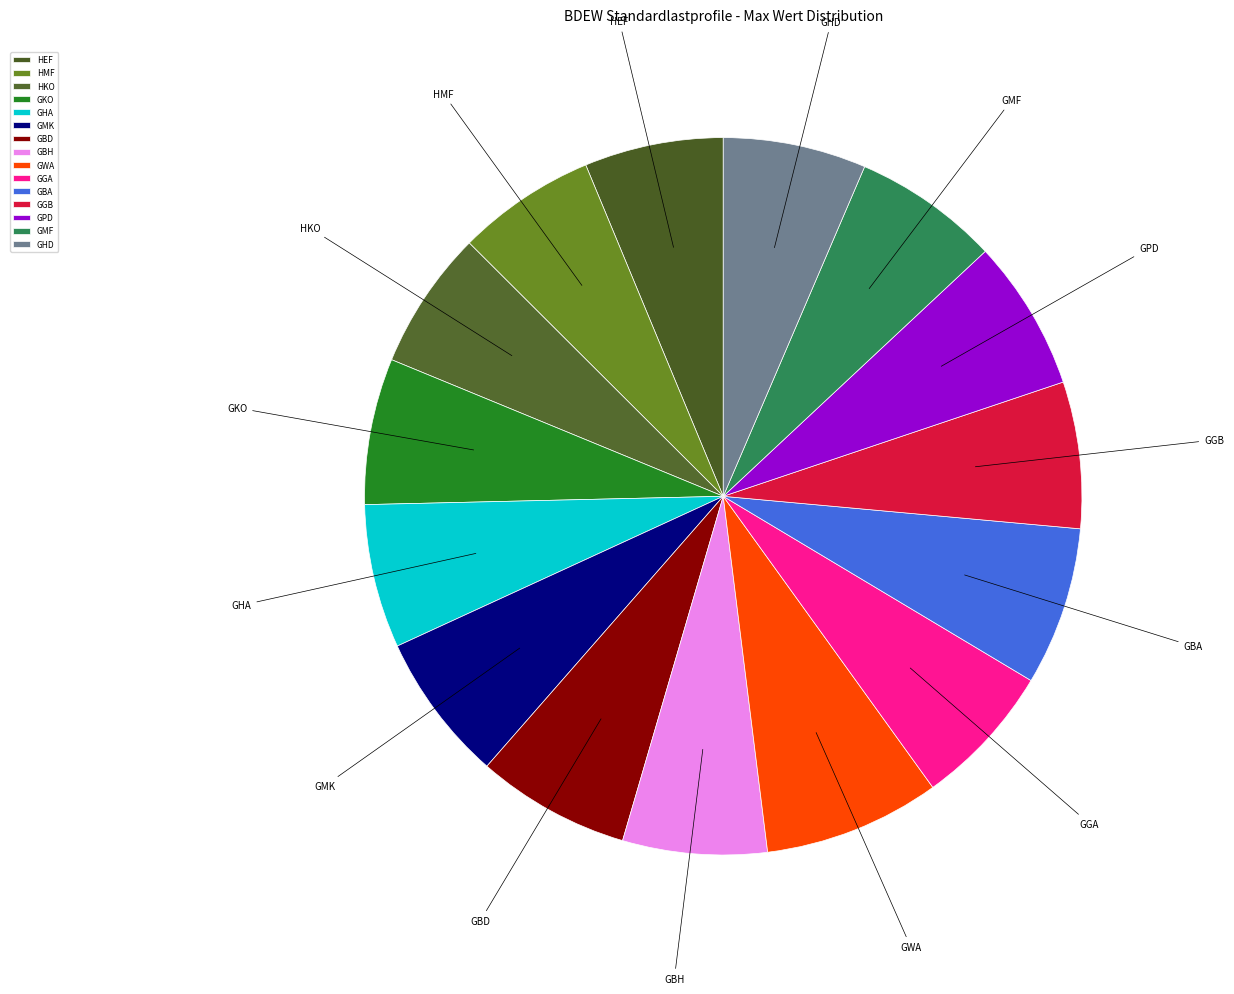

How many slices are in this pie chart?

15